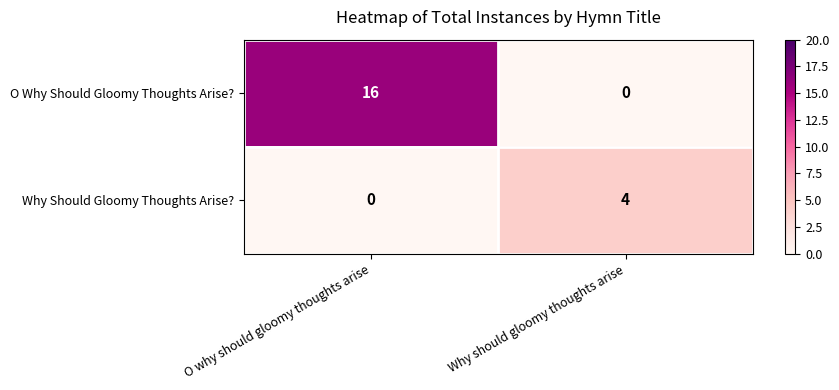

What is the difference between the maximum and minimum values in the O Why Should Gloomy Thoughts Arise? series?

16